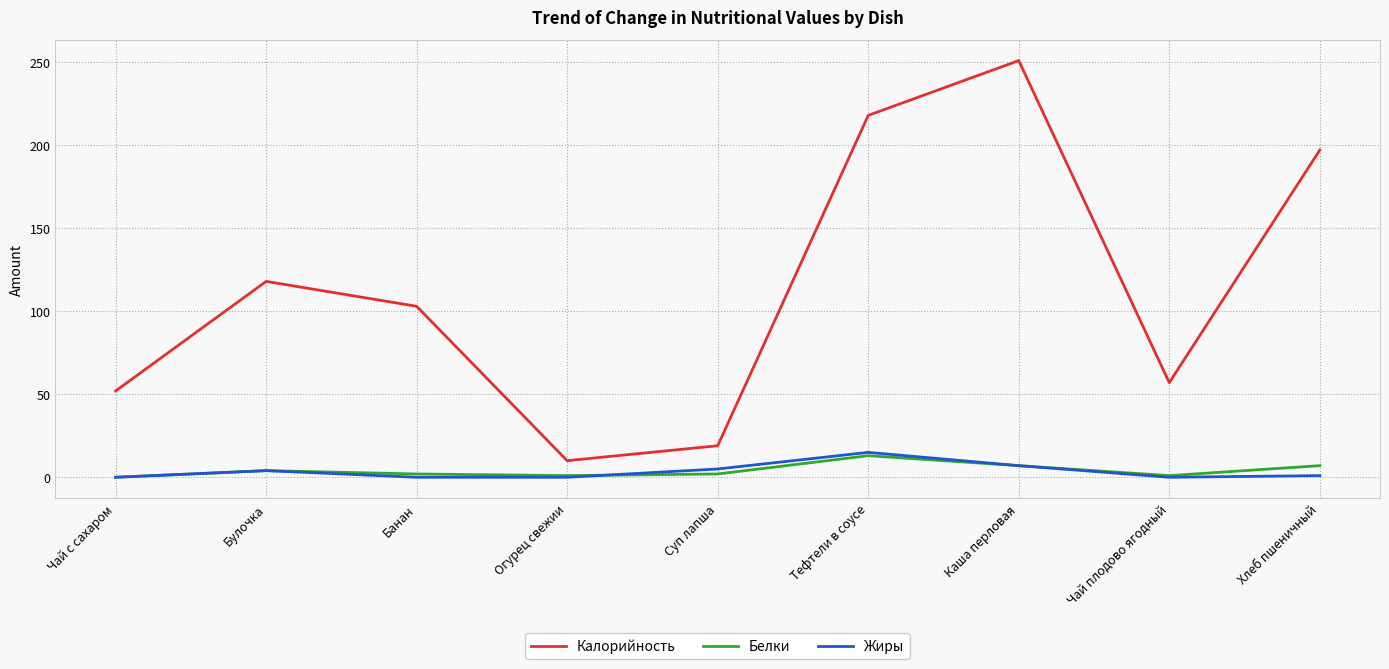

Does the chart display data point markers on the line(s)?

No